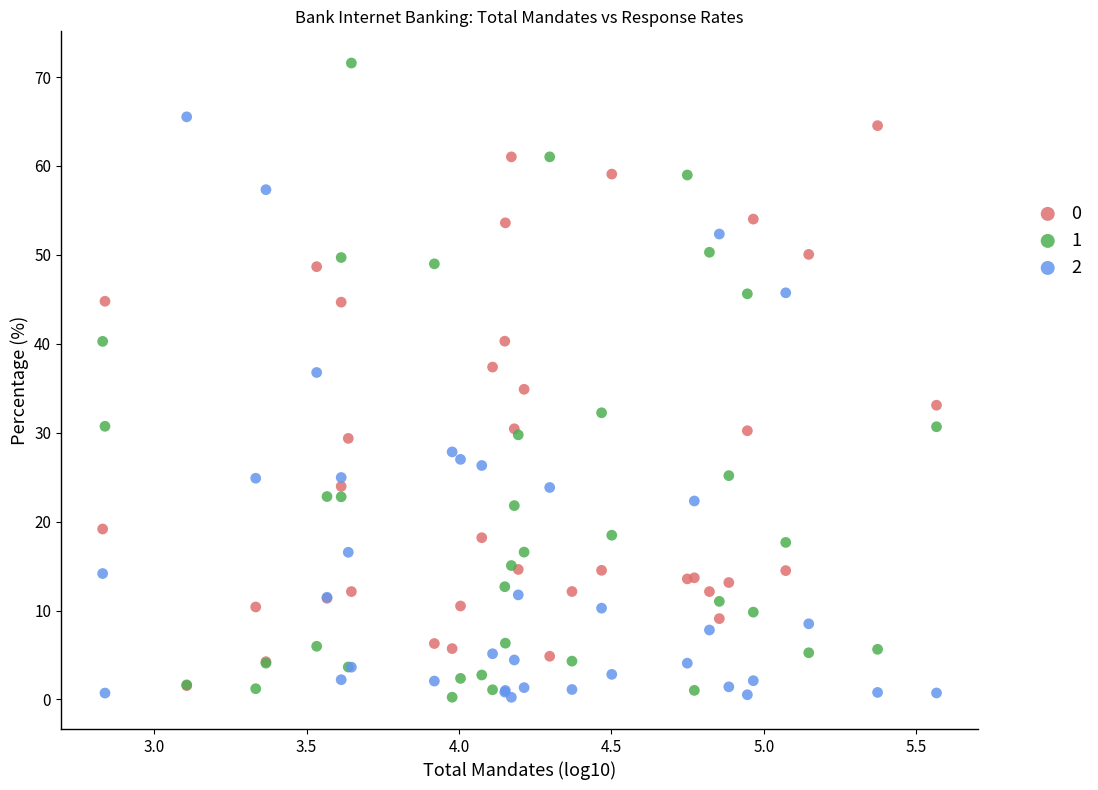

What are all the series names shown in the legend?

0, 1, 2